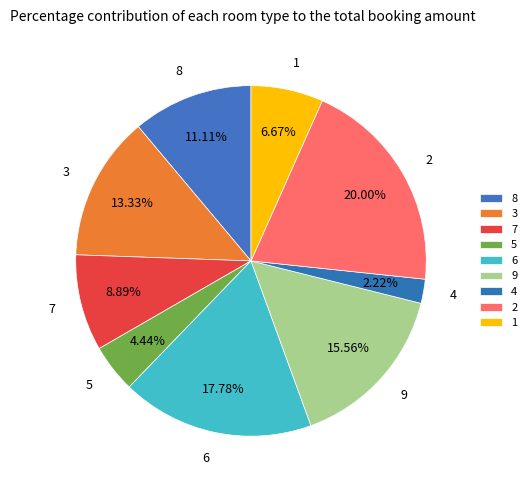

Which slice is the smallest?

4